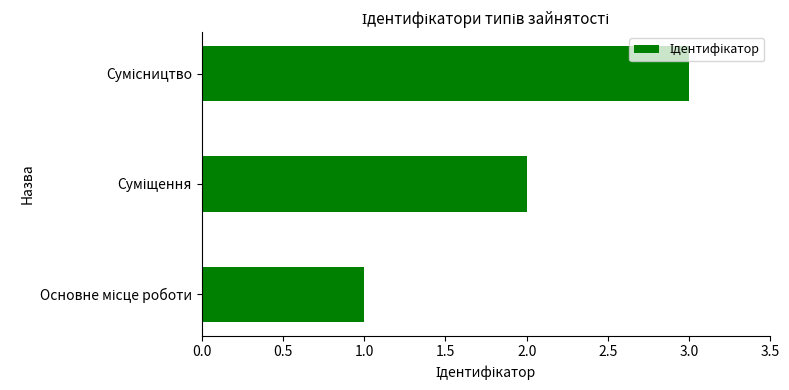

What is the greatest value displayed?

3